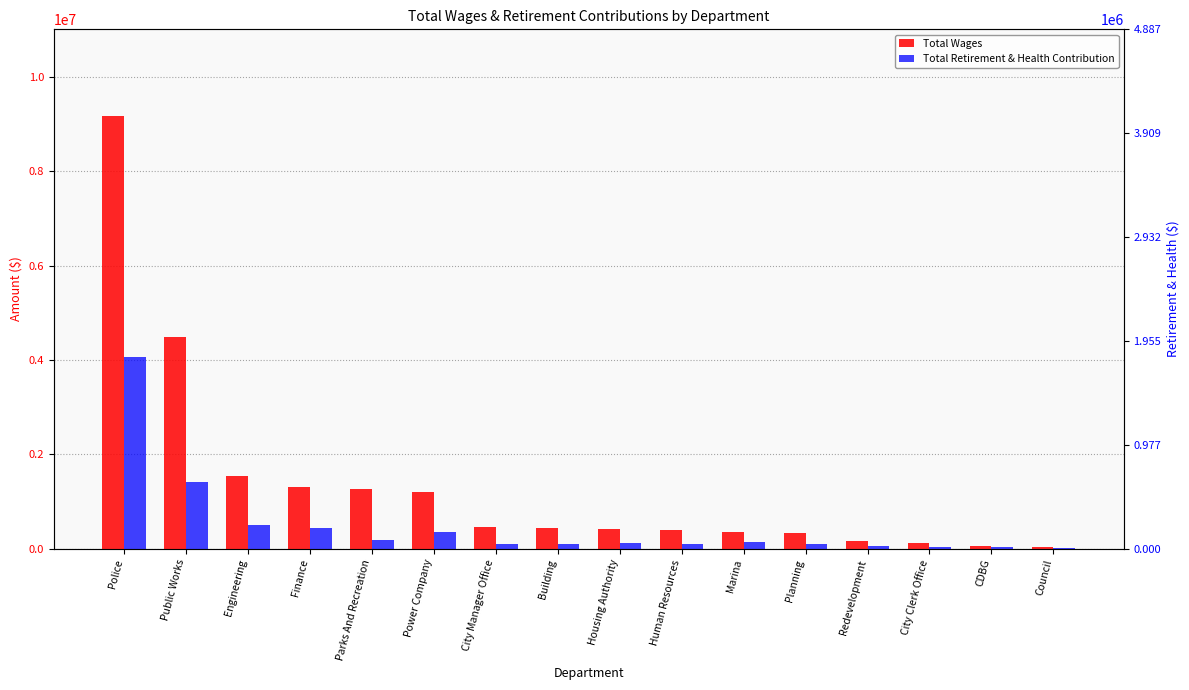

Which category has the highest value in the Total Wages series?

Police